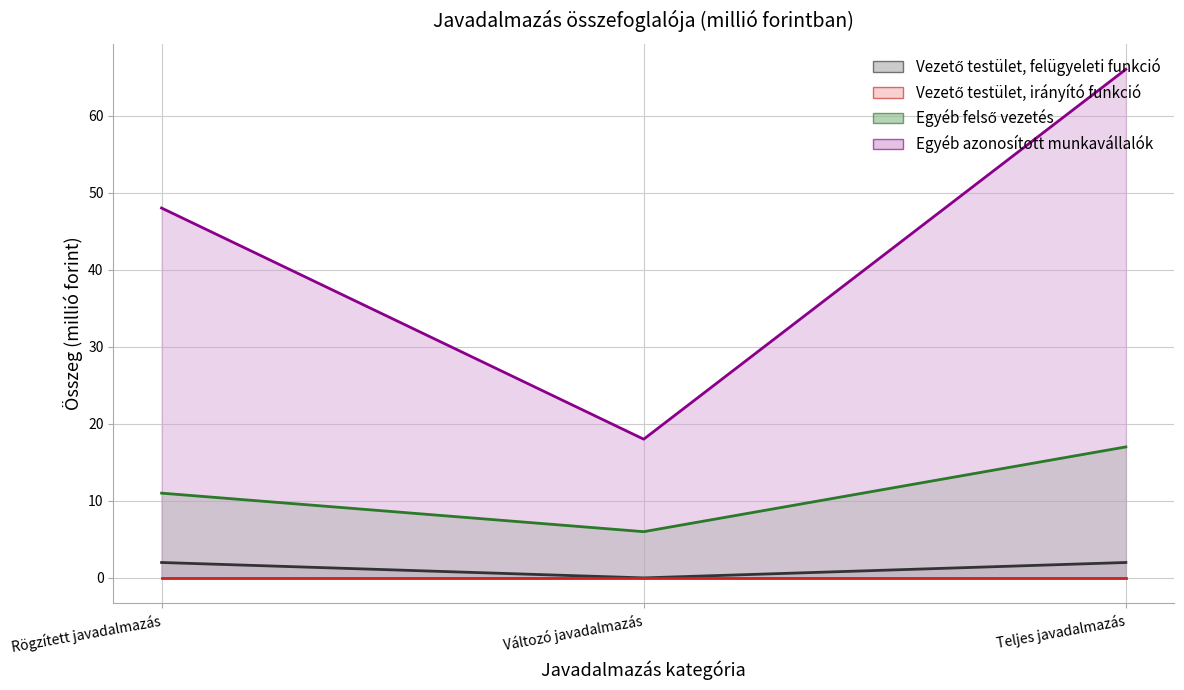

What is the difference between the maximum and second lowest values in the Egyéb azonosított munkavállalók series?

18